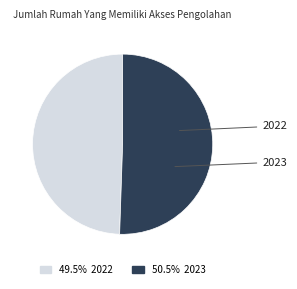

Does any single category account for the majority?

Yes